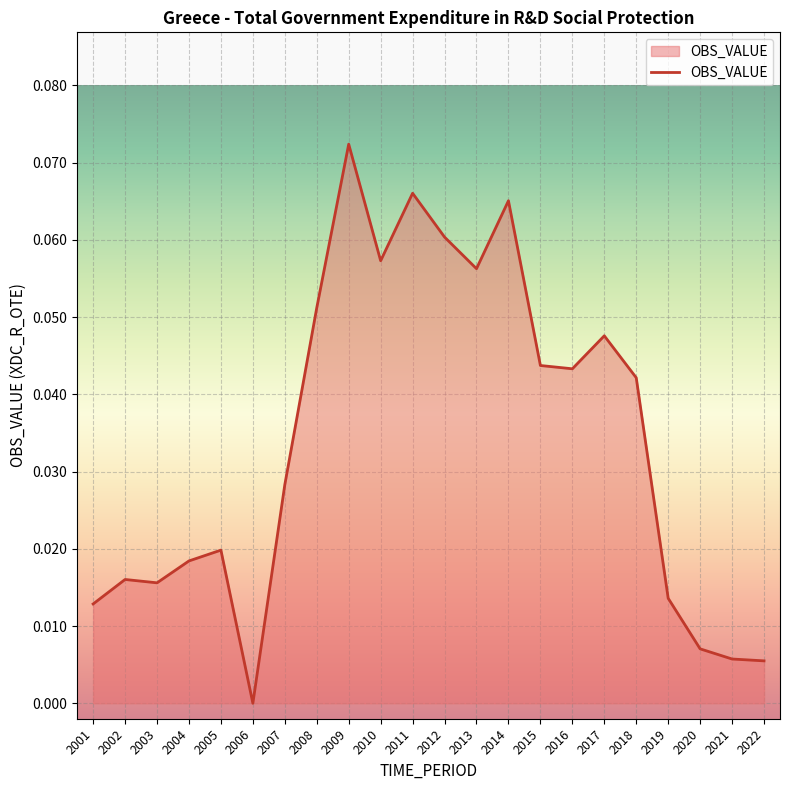

Which category has the highest value across all series?

2009